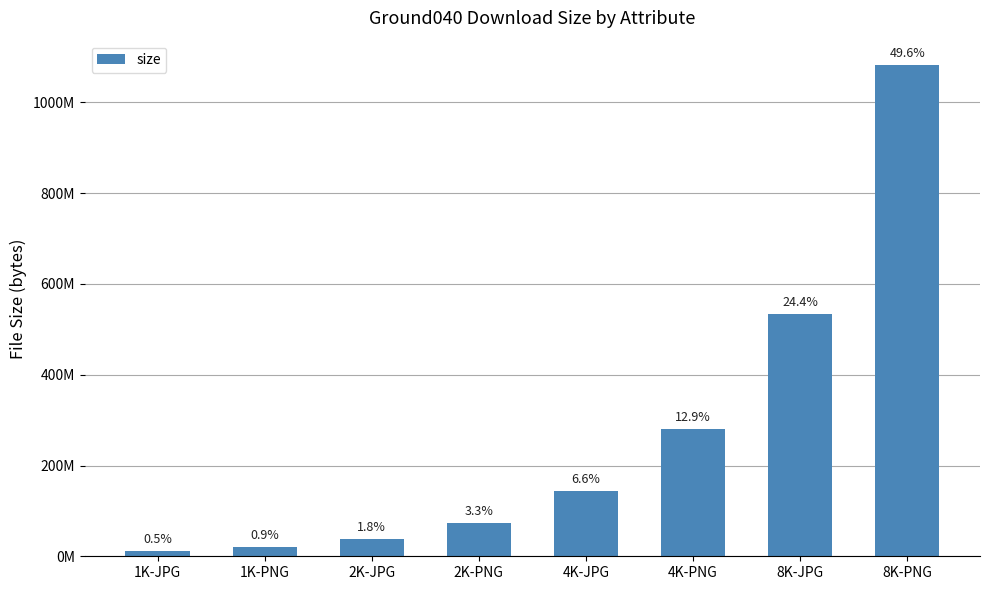

How many bars are there in total?

8